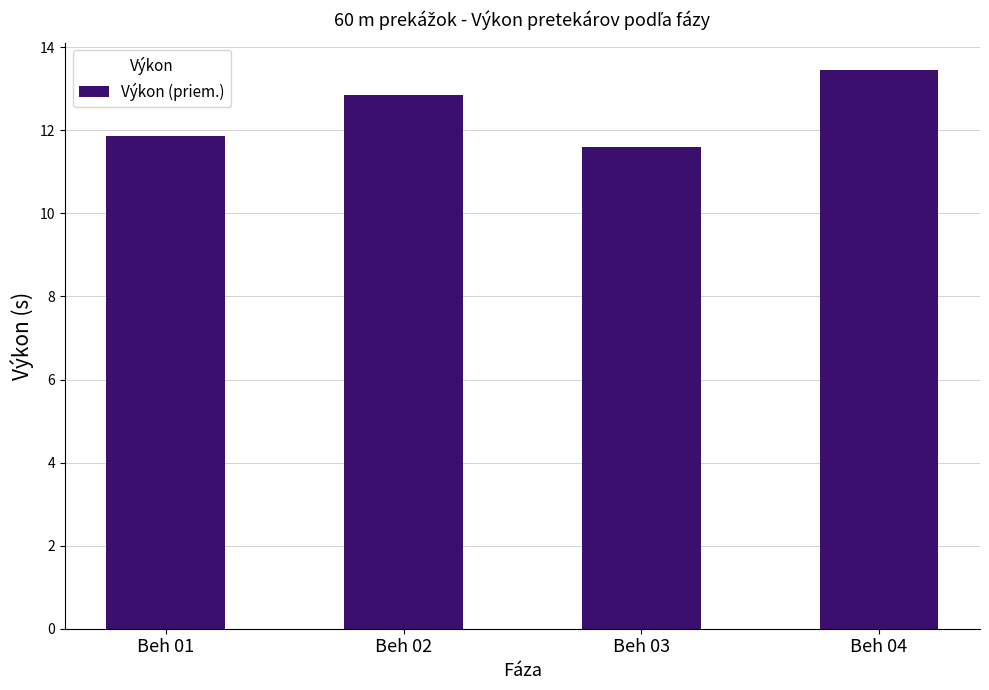

Read the value at Beh 03.

11.6